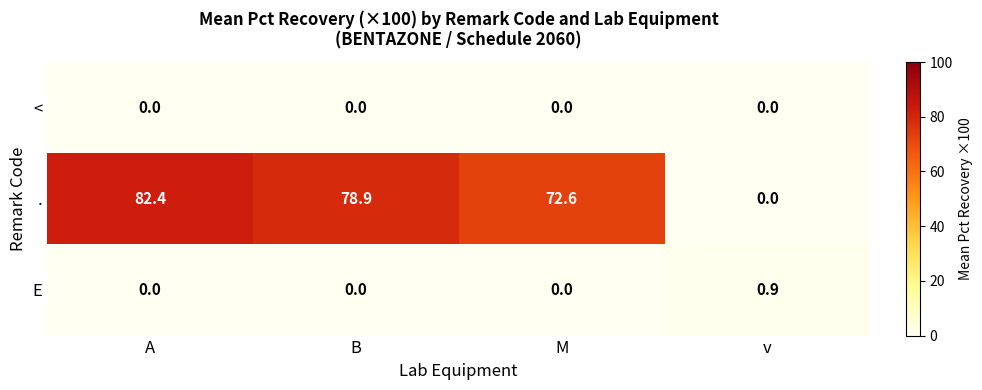

At which category is the sum across all series the highest?

A